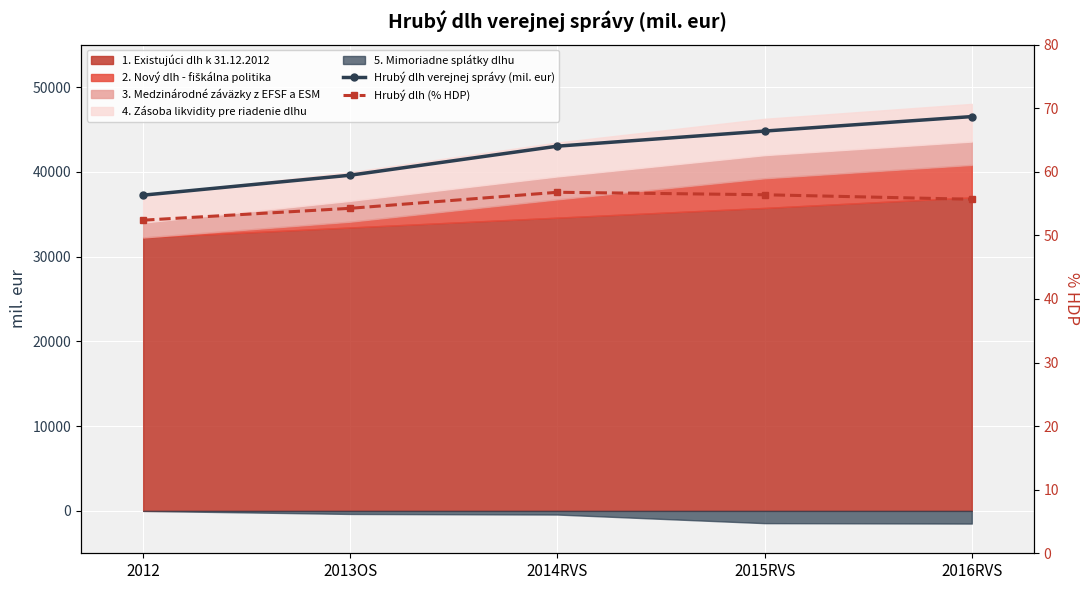

Which series changed the most between 2013OS and 2015RVS?

Hrubý dlh verejnej správy (mil. eur)